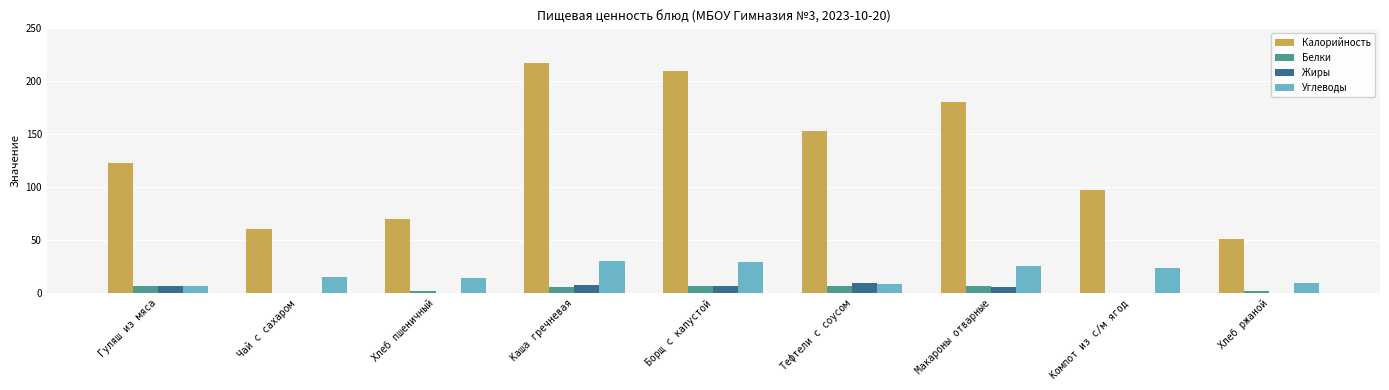

What is the total value across all series at Тефтели с соусом?

179.0